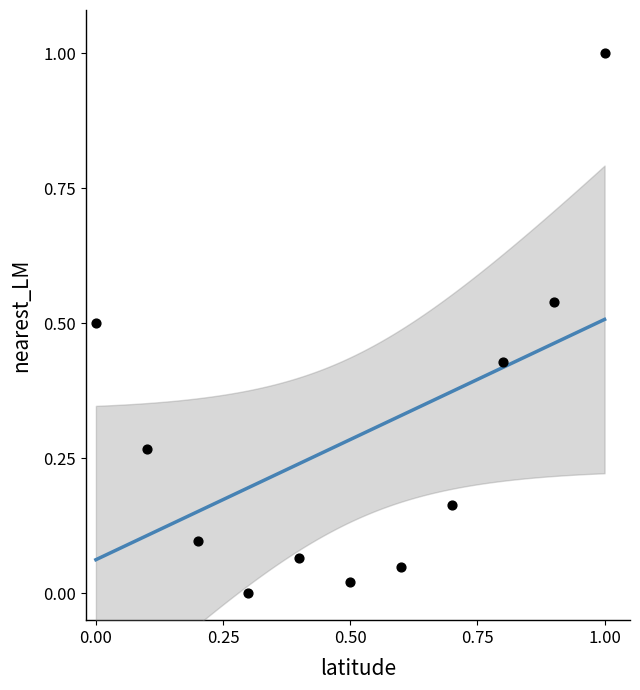

What is the range of Y values (max minus min)?

1.0